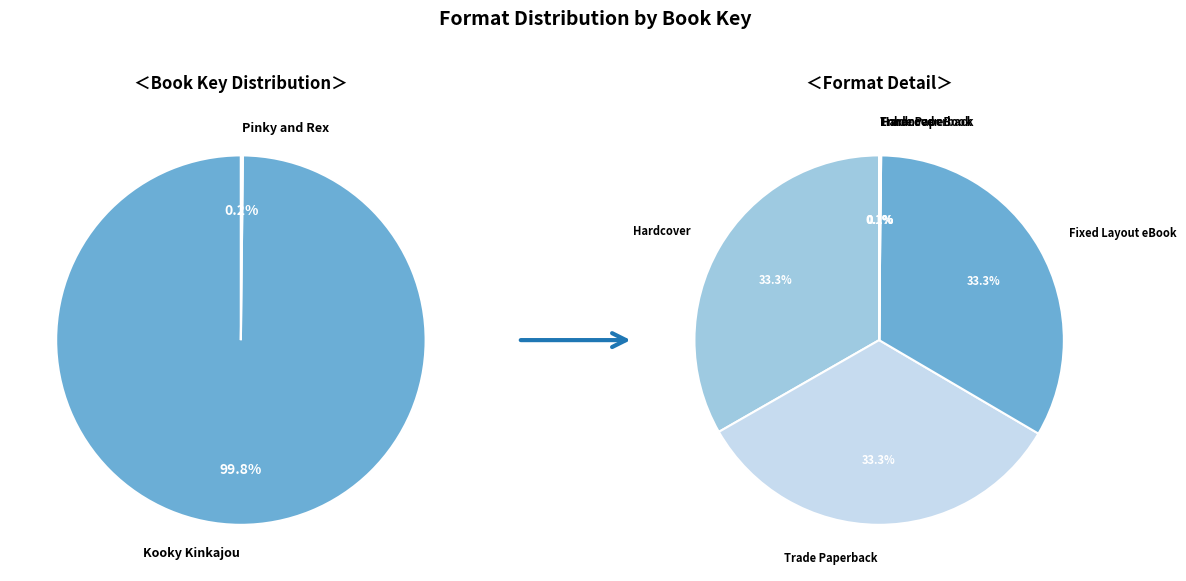

True or false: Pinky and Rex (Hardcover) accounts for 0% of the total.

True